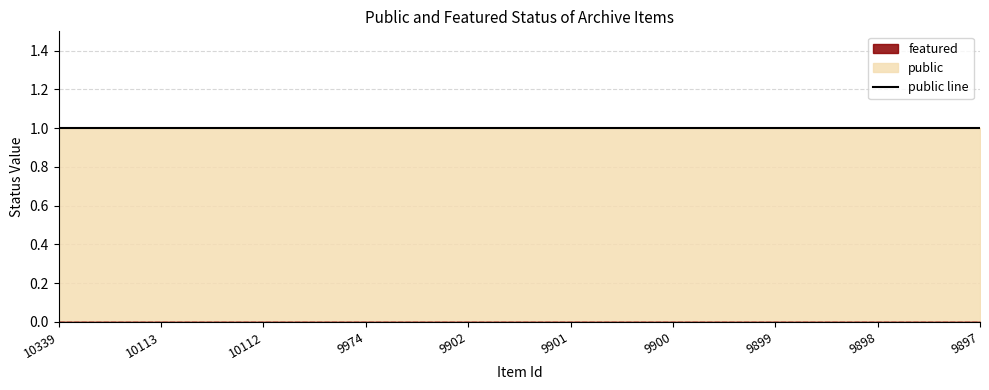

True or false: public and featured cross at least once.

False